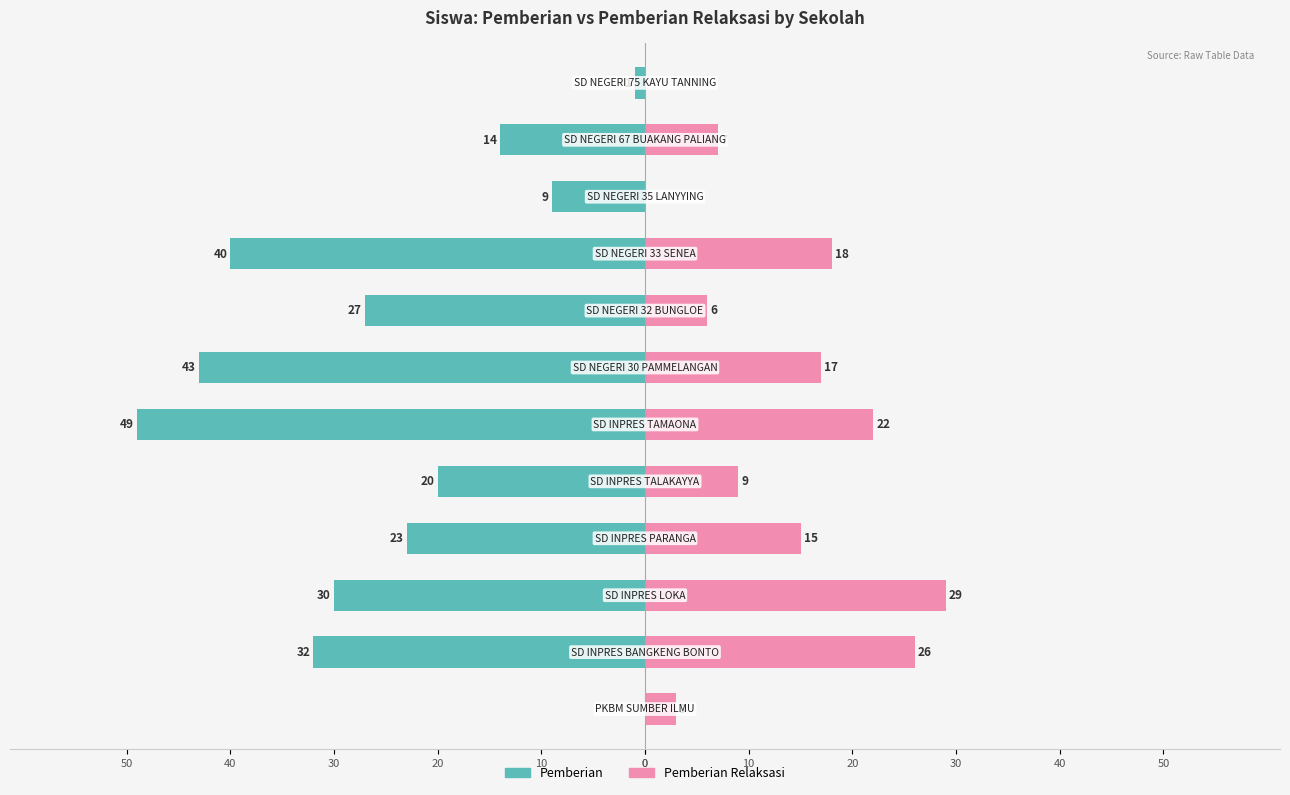

What is the label of the 9th bar from the right?

30